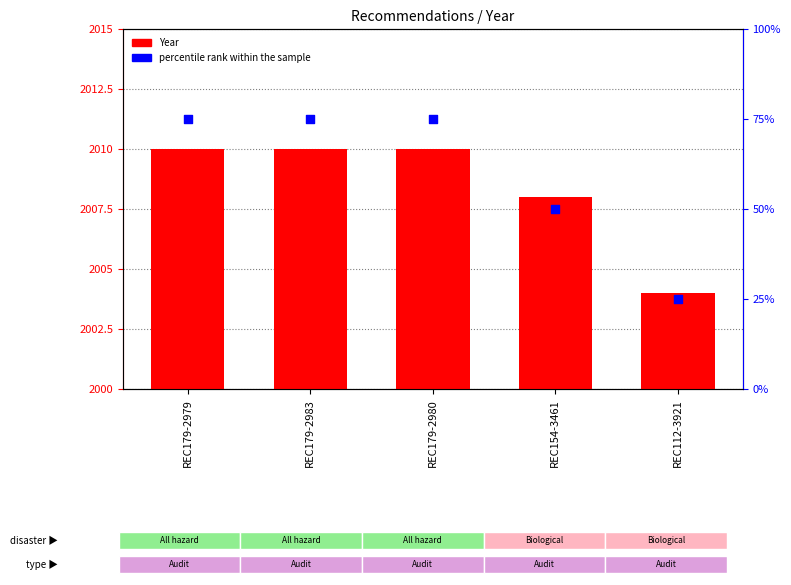

Is the value of Year at REC179-2983 greater than the value of percentile rank within the sample at REC112-3921?

Yes